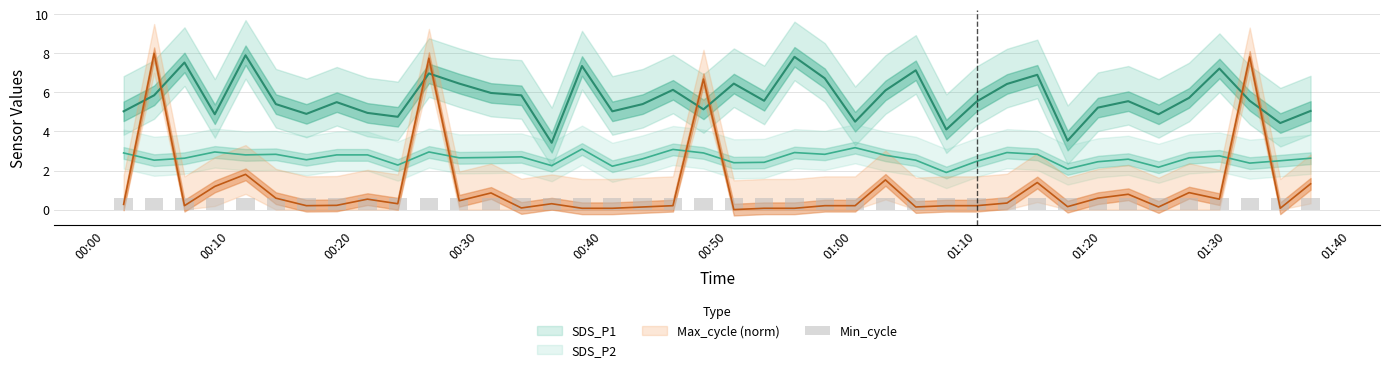

Are the bars horizontal?

No